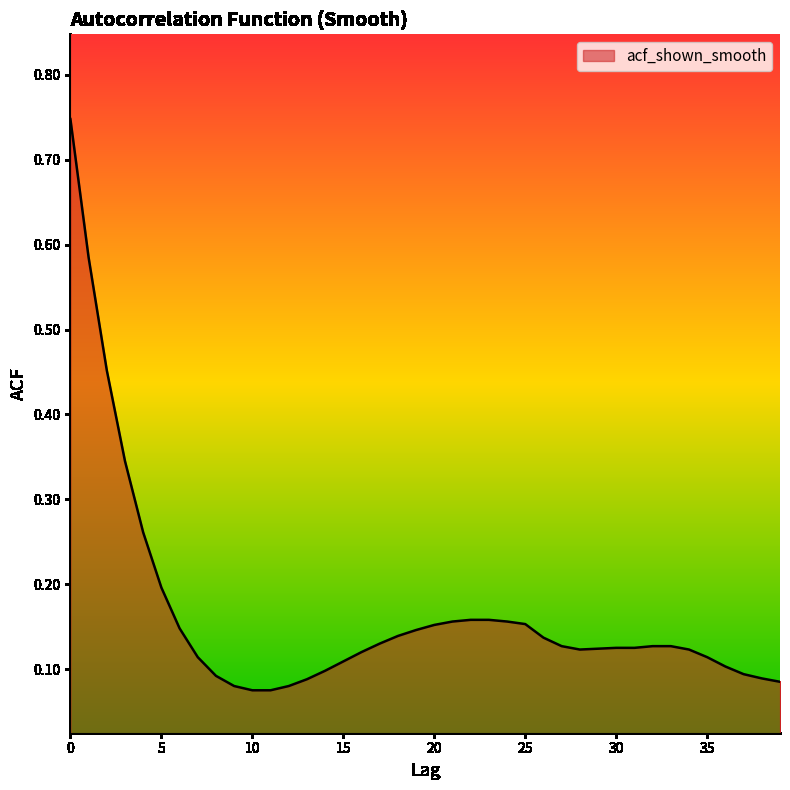

Reading right to left, what are all the values shown in this chart?

39=0.1	38=0.1	37=0.1	36=0.1	35=0.1	34=0.1	33=0.1	32=0.1	31=0.1	30=0.1	29=0.1	28=0.1	27=0.1	26=0.1	25=0.2	24=0.2	23=0.2	22=0.2	21=0.2	20=0.2	19=0.1	18=0.1	17=0.1	16=0.1	15=0.1	14=0.1	13=0.1	12=0.1	11=0.1	10=0.1	9=0.1	8=0.1	7=0.1	6=0.1	5=0.2	4=0.3	3=0.3	2=0.5	1=0.6	0=0.7